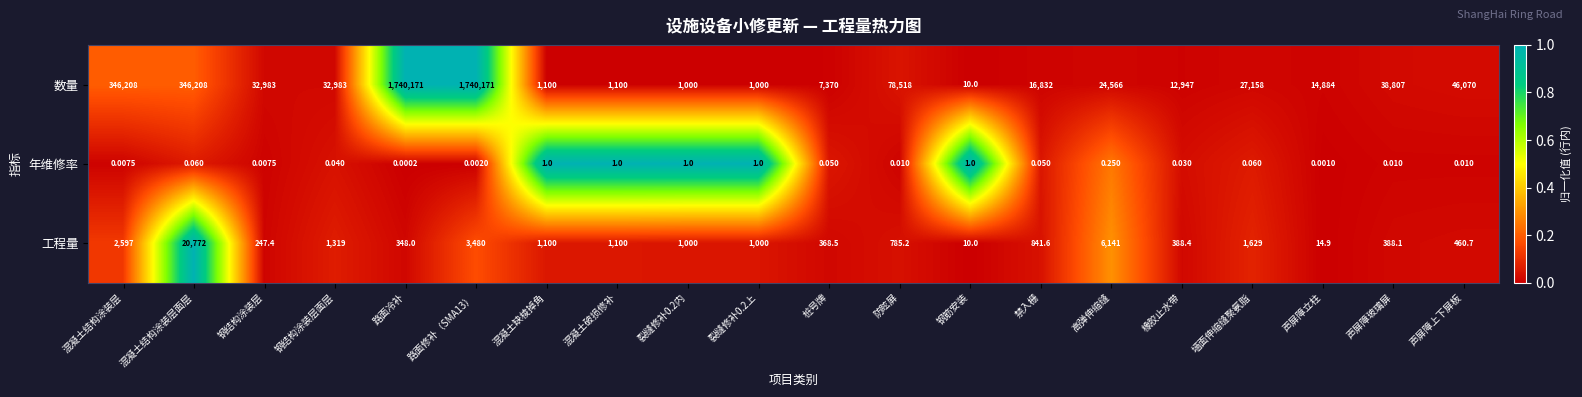

At 声屏障玻璃屏, list the series in order from smallest to largest.

年维修率, 工程量, 数量